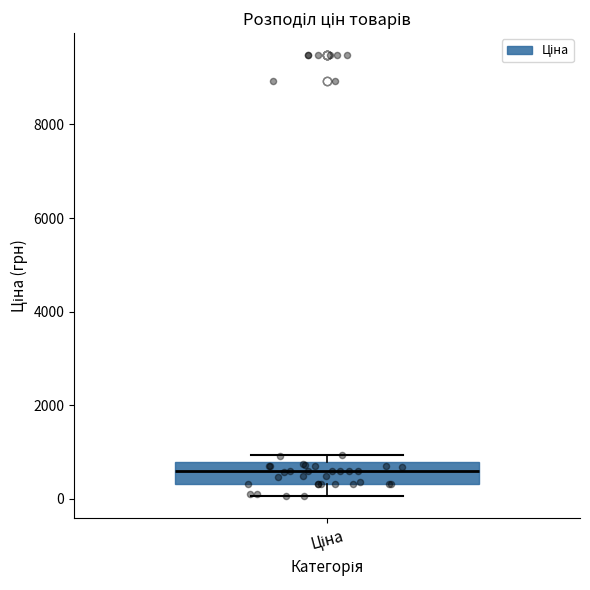

Read this box plot against the y-axis: the position of the median line, the range covered by the box, and the ends of both whiskers. The values are not printed on the chart, so give them approximately, as read against the axis.

median 600, box 400 to 800, whiskers 0 to 1000